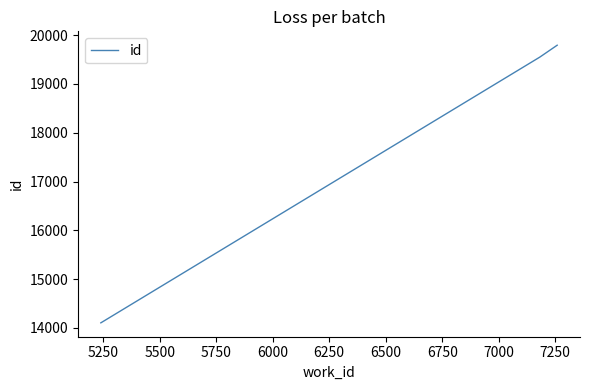

What is the maximum value shown in the chart?

19793